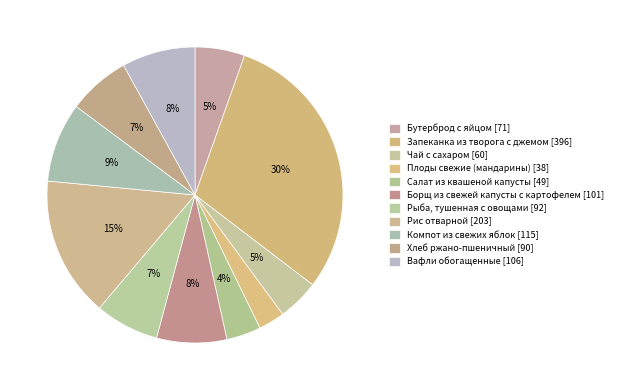

Is there any slice that represents more than half of the pie?

No